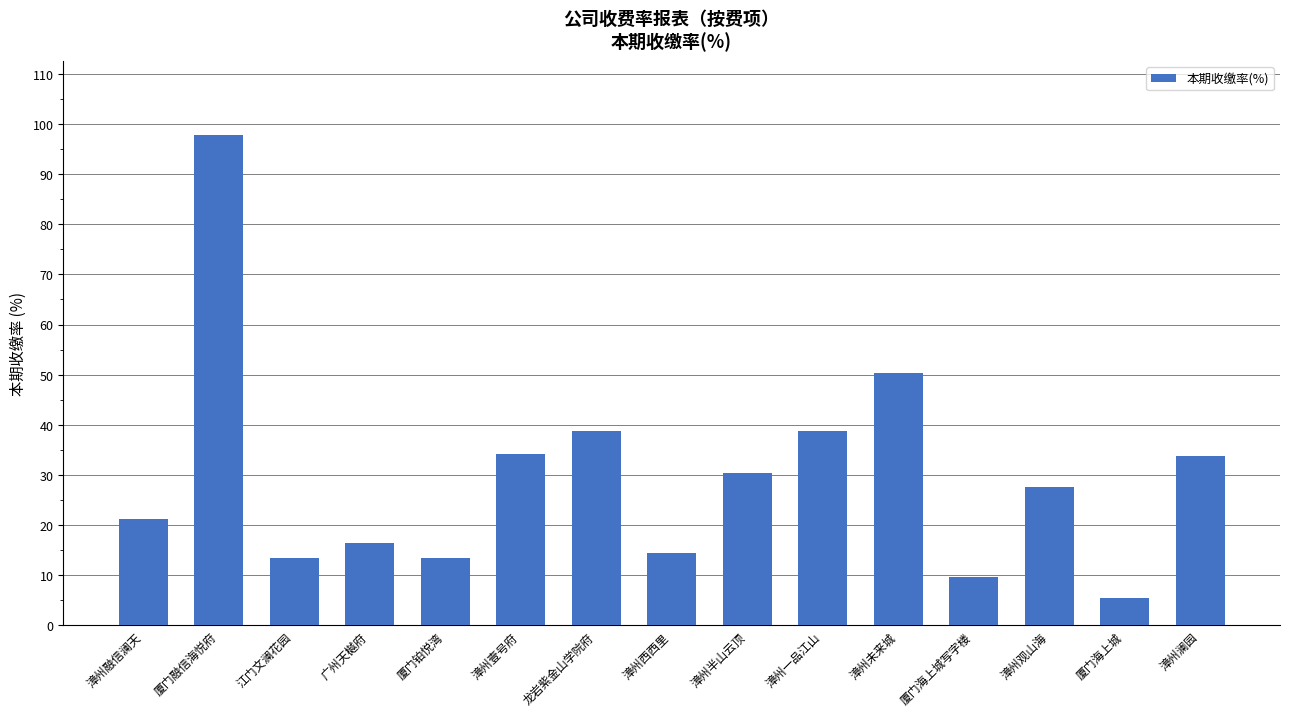

Which has a higher value, 厦门融信海悦府 or 龙岩紫金山学院府?

厦门融信海悦府